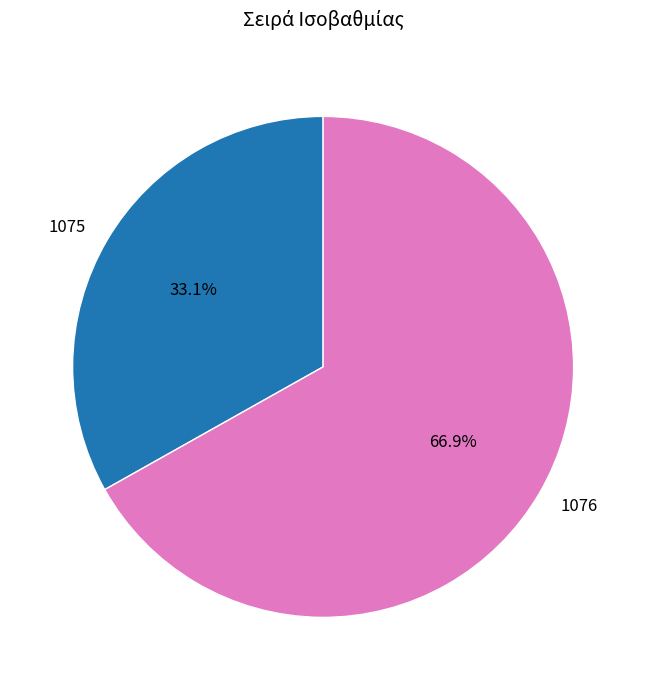

How many slices are in this pie chart?

2